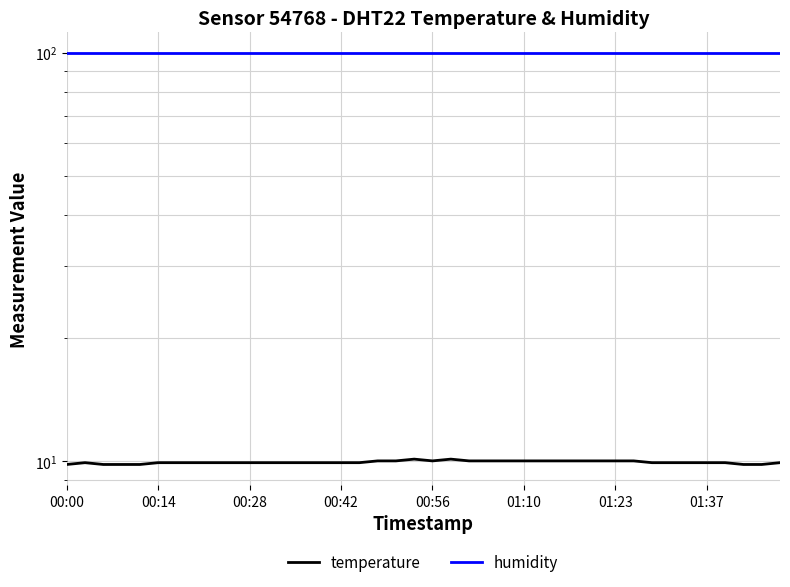

What is the difference between the temperature values at 28 and 00:00?

0.2